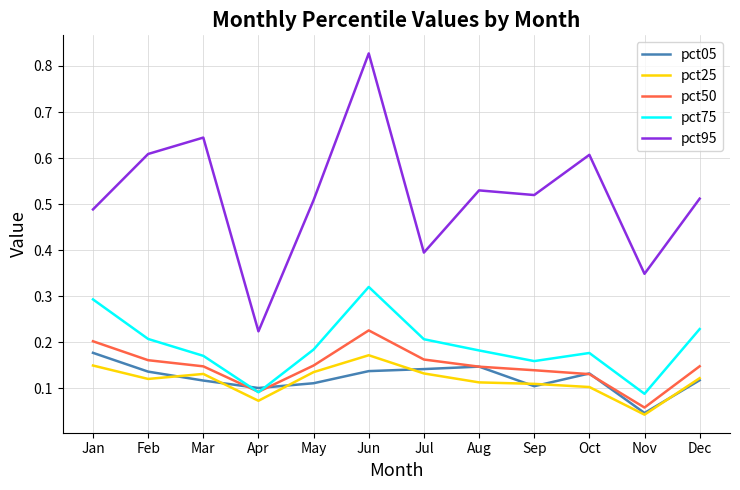

At Mar, list the series in order from smallest to largest.

pct05, pct25, pct50, pct75, pct95